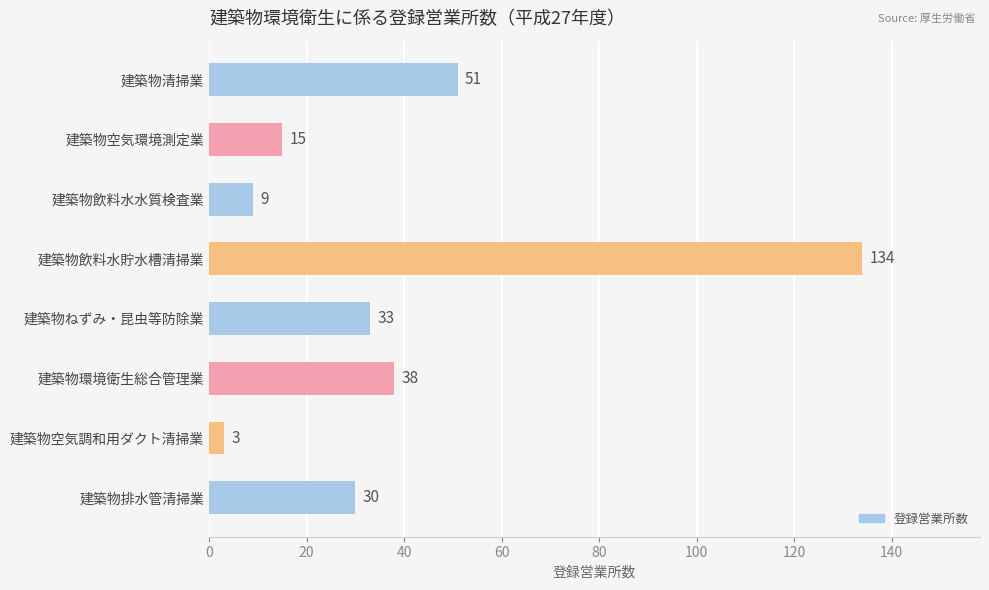

How many values are below 33?

4